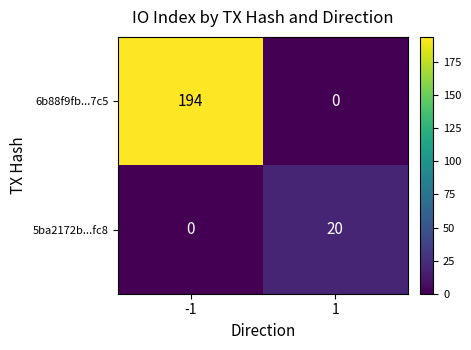

What is the average value of the 6b88f9fb...7c5 series?

97